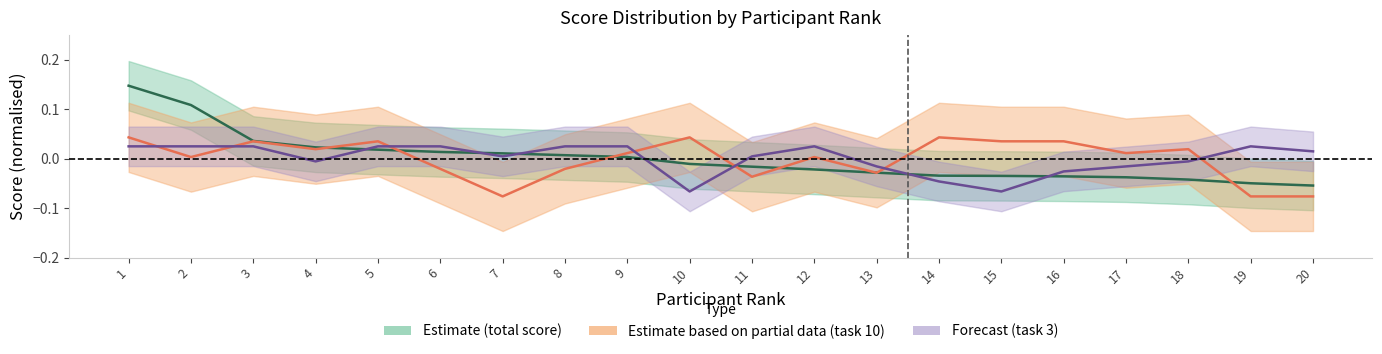

Between 3 and 12, which is larger?

3